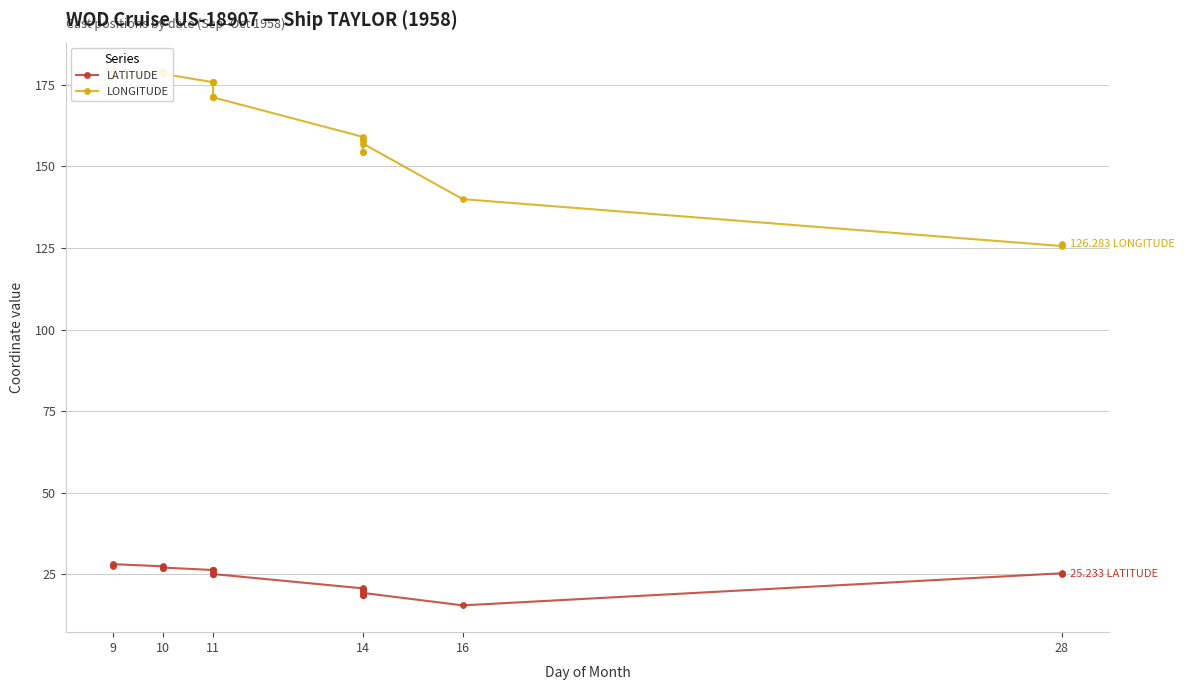

What is the highest value of the LATITUDE series?

28.1